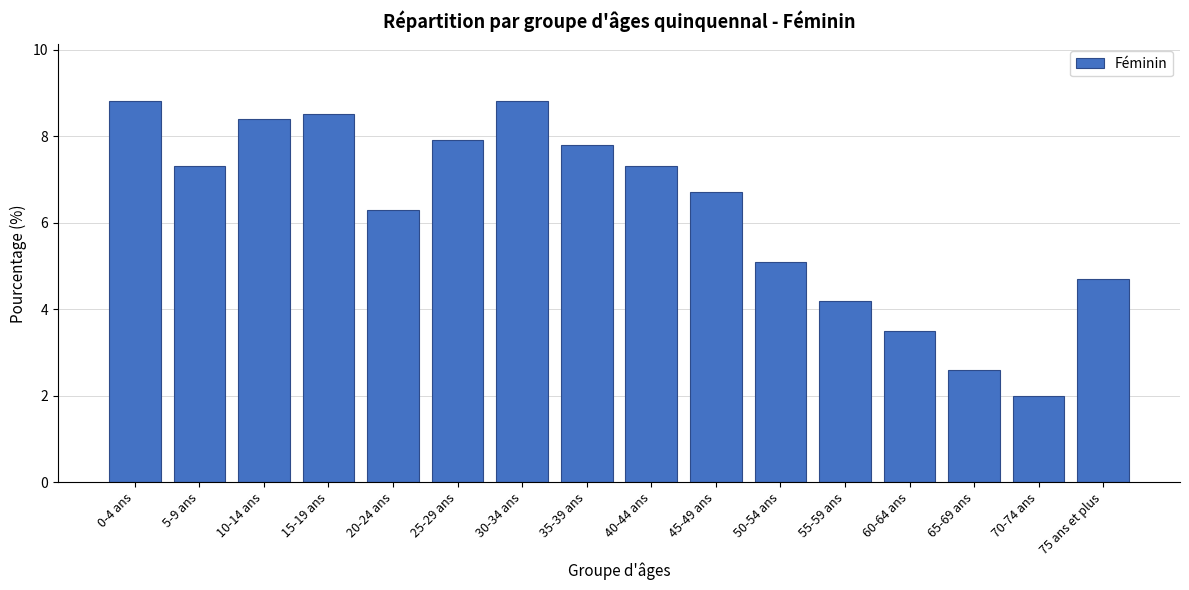

Reading left to right, transcribe all the data shown in this chart.

0-4 ans=8.8	5-9 ans=7.3	10-14 ans=8.4	15-19 ans=8.5	20-24 ans=6.3	25-29 ans=7.9	30-34 ans=8.8	35-39 ans=7.8	40-44 ans=7.3	45-49 ans=6.7	50-54 ans=5.1	55-59 ans=4.2	60-64 ans=3.5	65-69 ans=2.6	70-74 ans=2.0	75 ans et plus=4.7